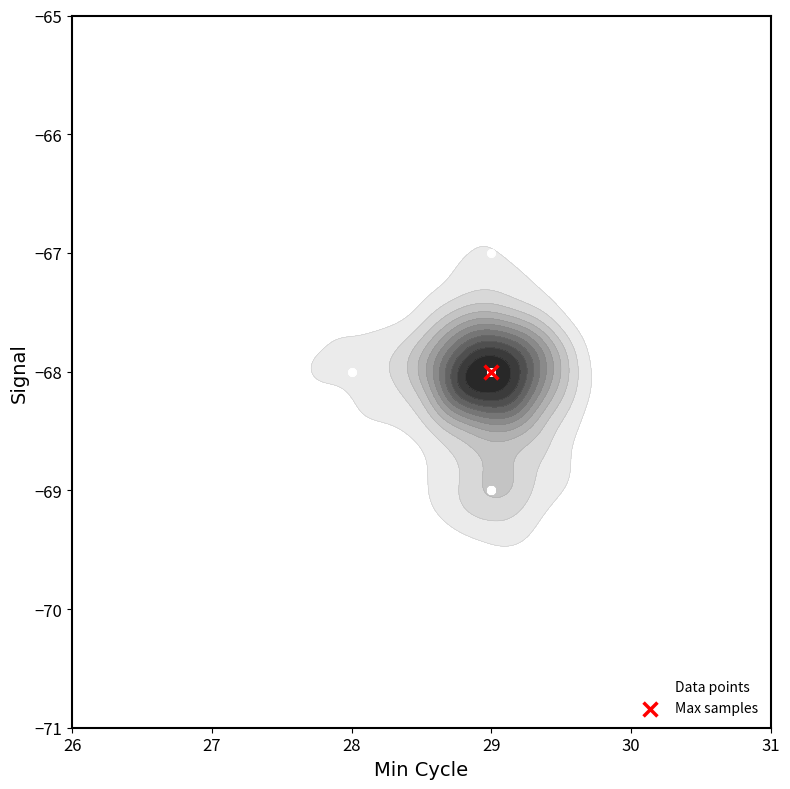

The value at 29 is -34. True or false?

False